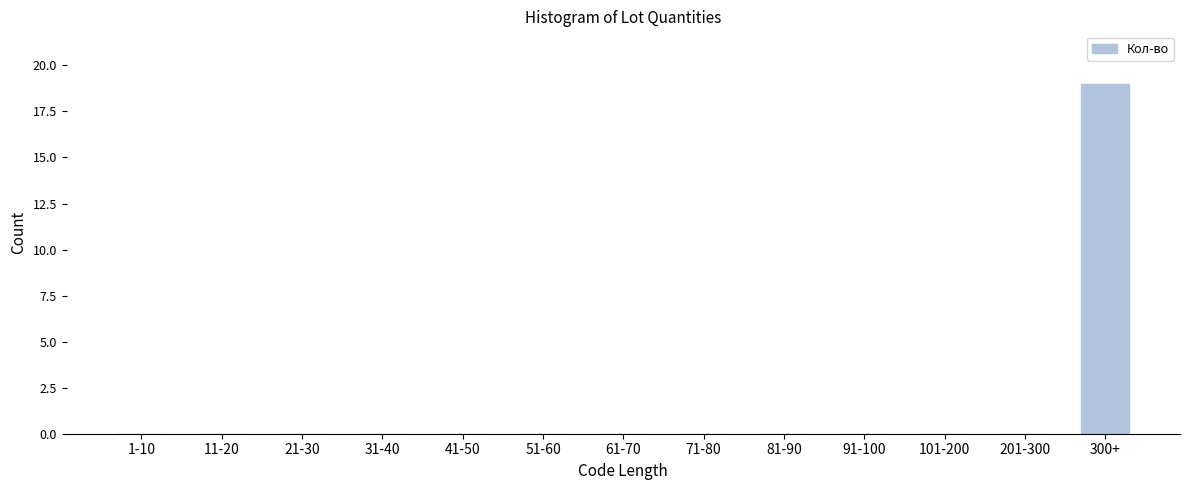

Reading right to left, transcribe all the data shown in this chart.

300+=19	201-300=0	101-200=0	91-100=0	81-90=0	71-80=0	61-70=0	51-60=0	41-50=0	31-40=0	21-30=0	11-20=0	1-10=0